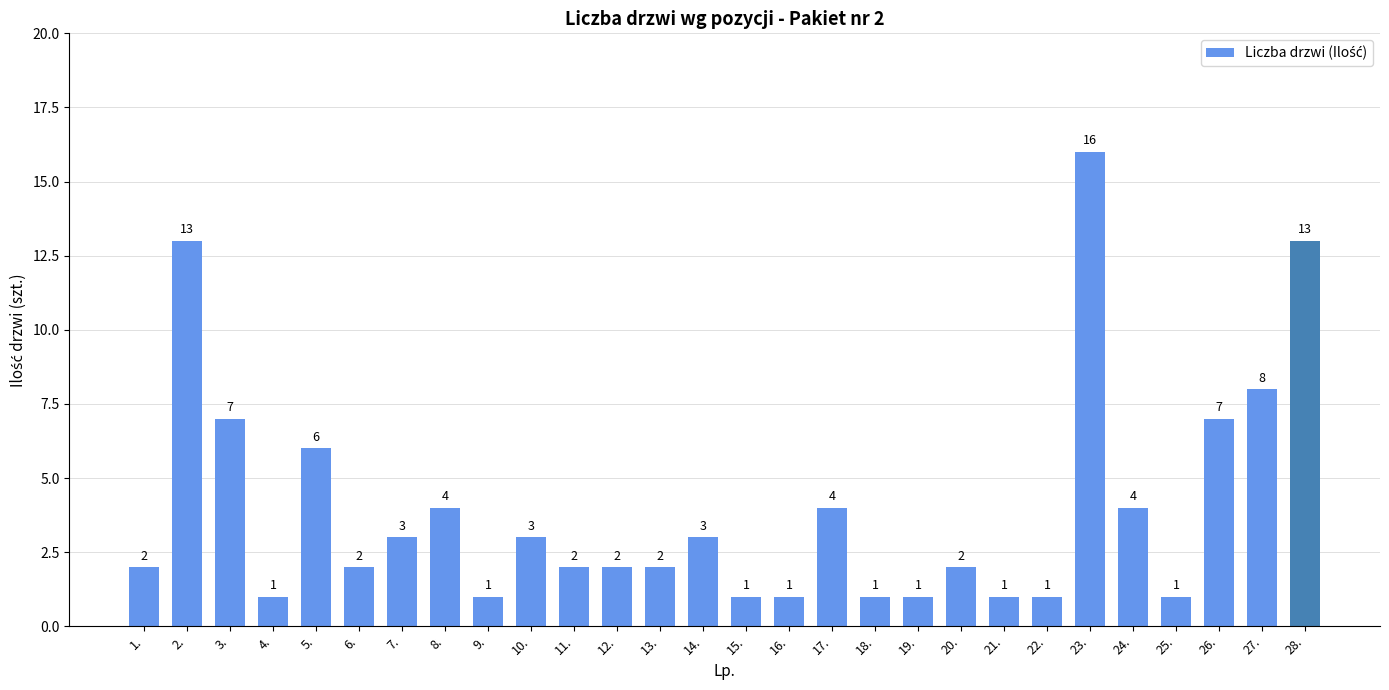

What is the label of the 28th bar from the left?

28.